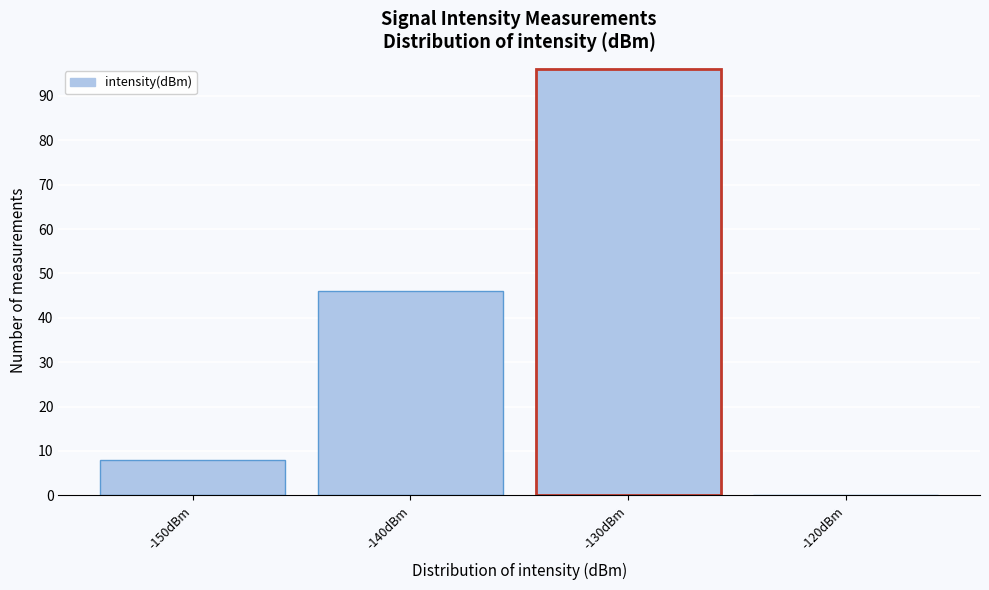

Reading left to right, extract all data points from this chart.

-150dBm=8	-140dBm=46	-130dBm=96	-120dBm=0